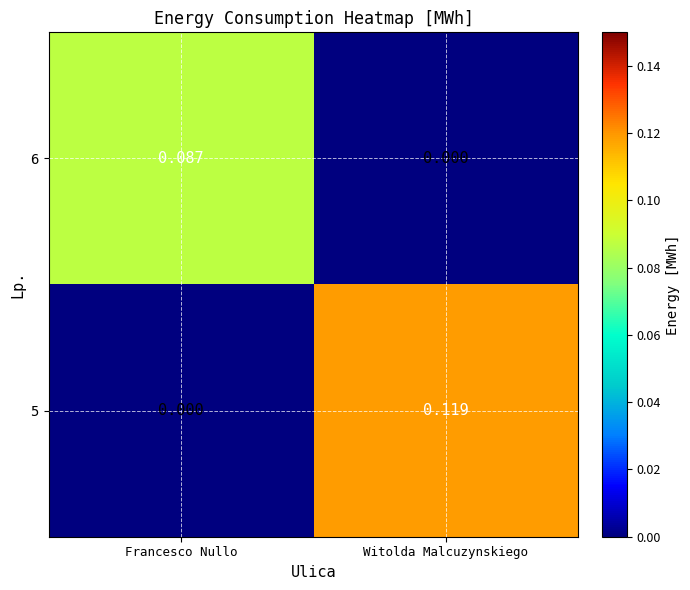

At which category is the sum across all series the highest?

Witolda Malcuzynskiego